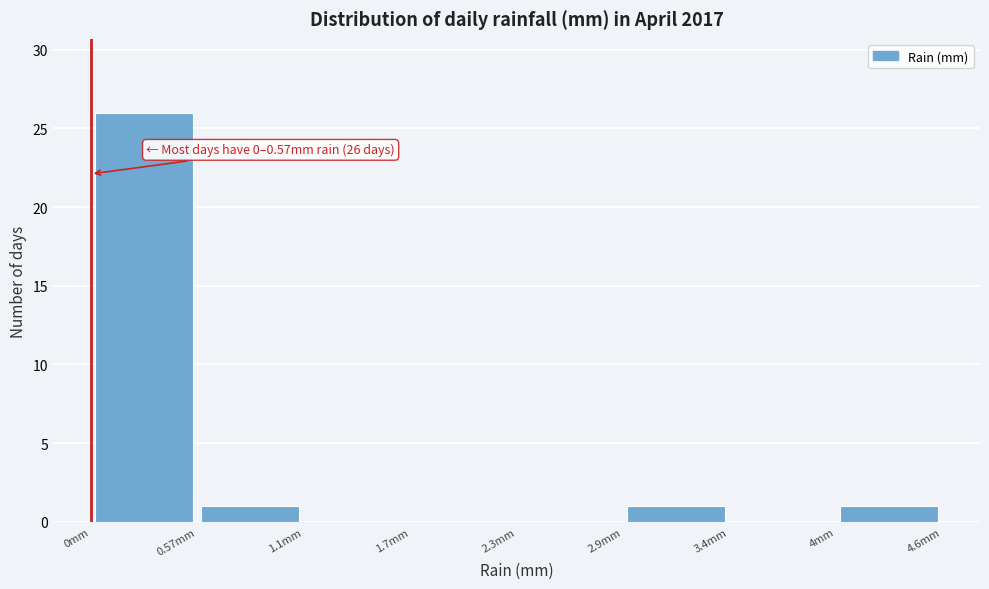

Over which range of the x-axis is the bar tallest?

0.0 to 0.6